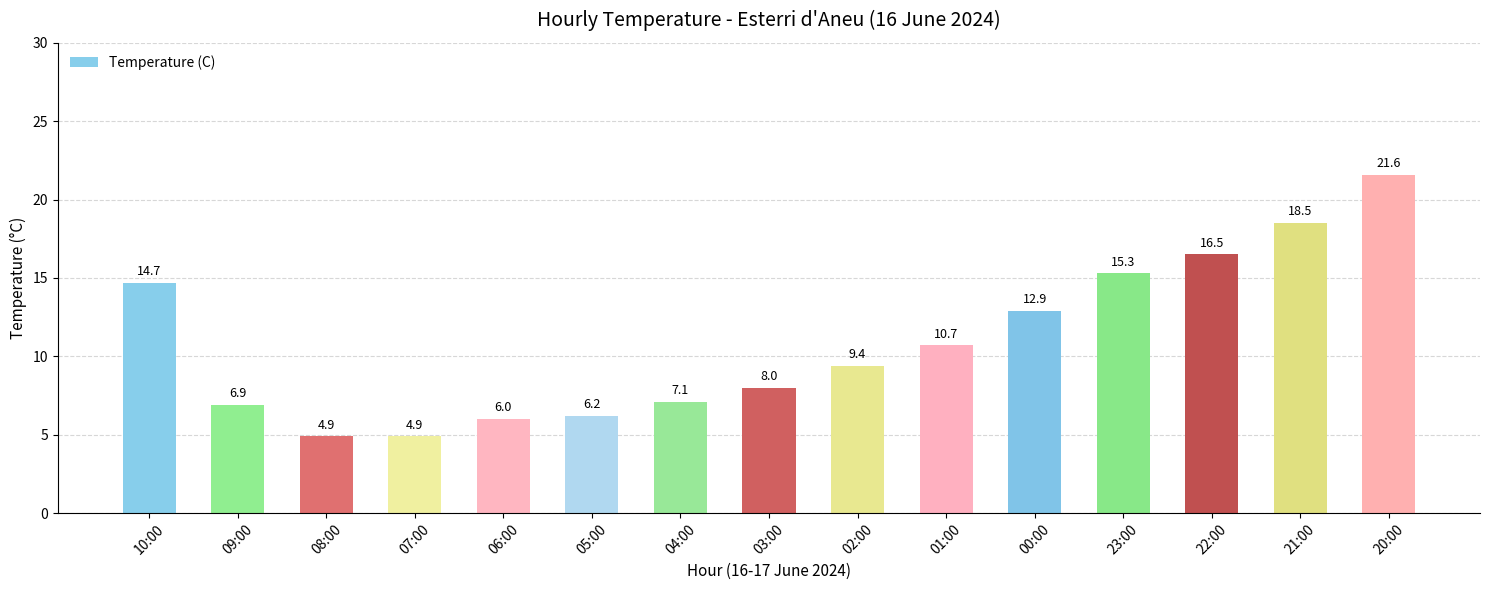

What is the label of the 5th bar from the left?

06:00